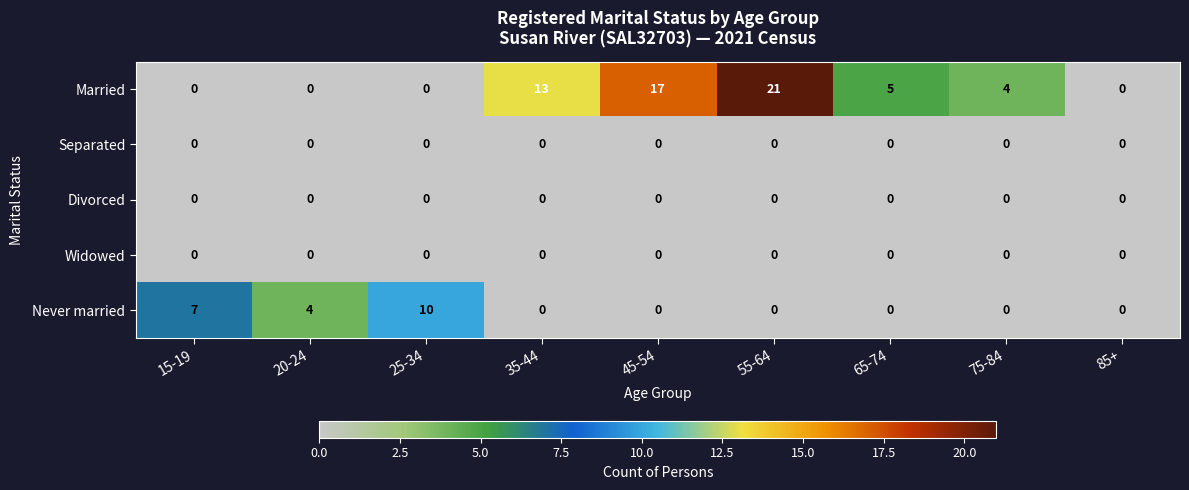

True or false: Married has a value of 0 at 20-24.

True